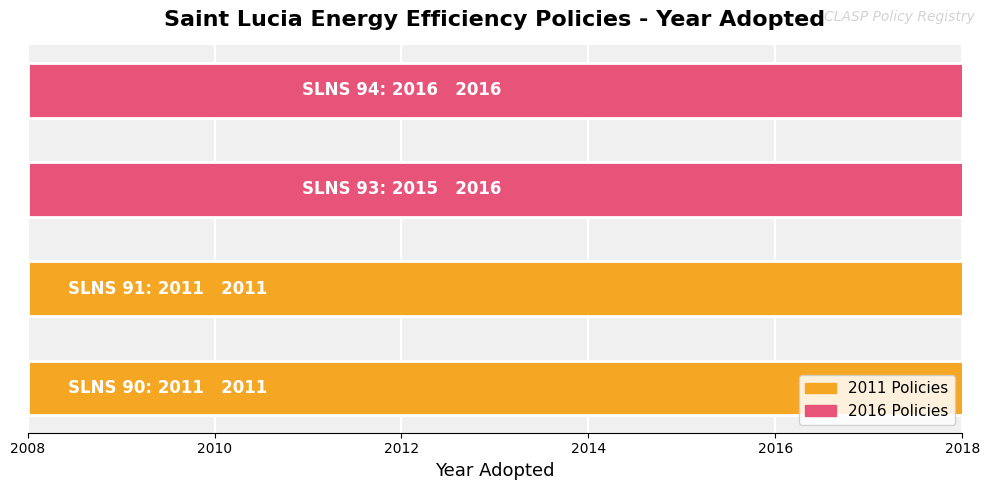

Reading left to right, transcribe all the data shown in this chart.

2011	2011	2016	2016